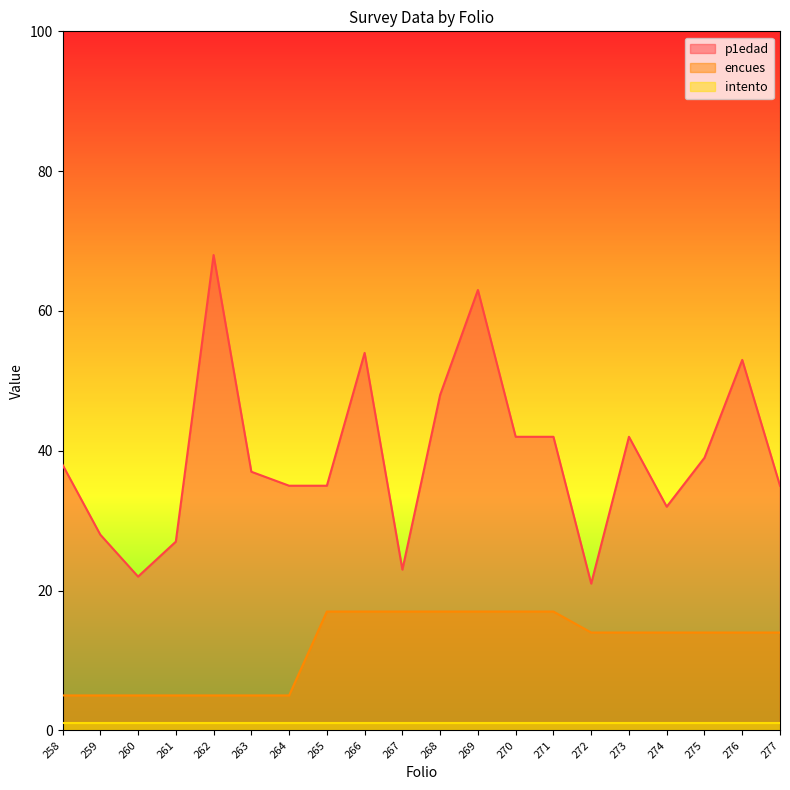

Rank the series by their maximum value, from lowest to highest.

intento, encues, p1edad